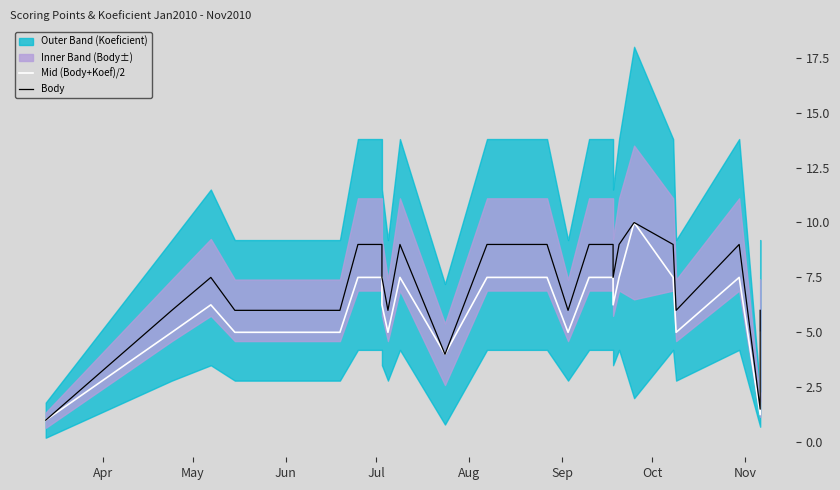

What is the smallest value displayed?

1.0